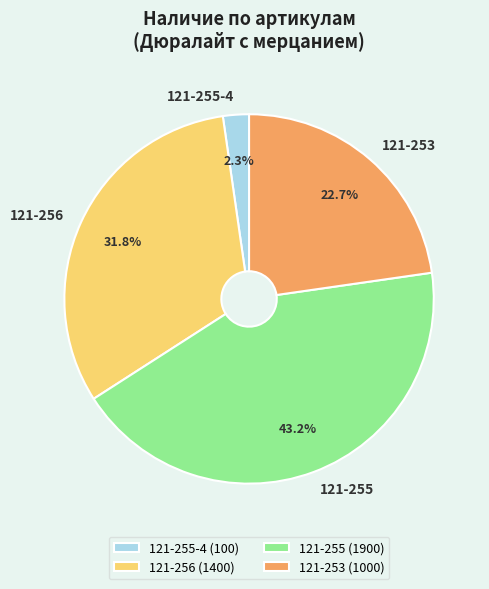

Does 121-253 represent more than half of the total?

No